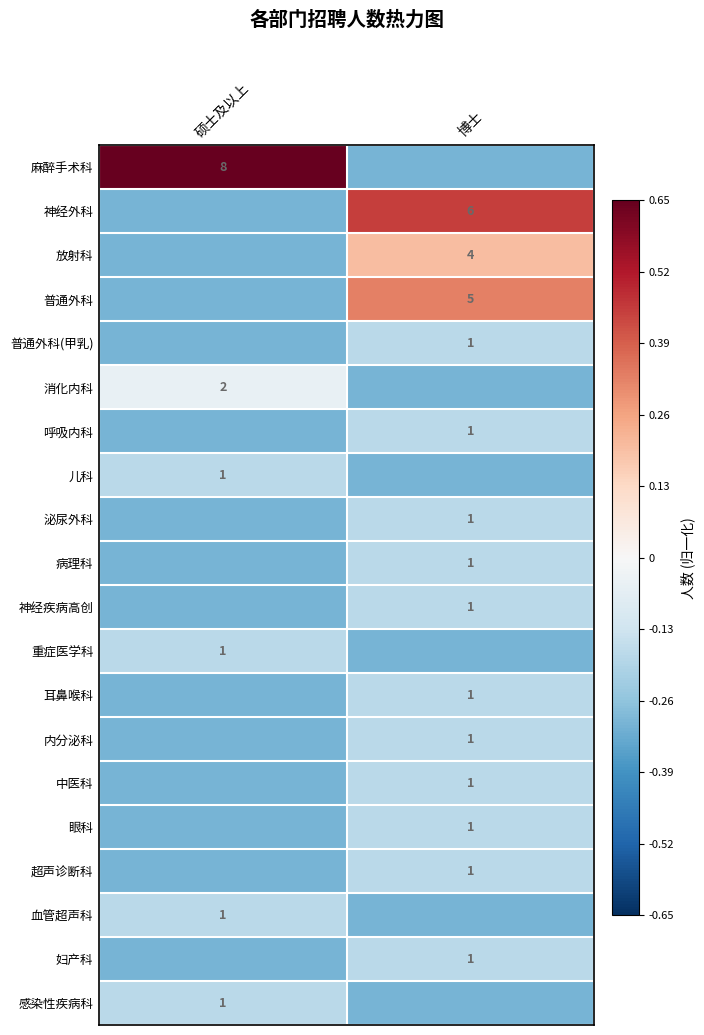

The 儿科 series shows -0.2 at 硕士及以上. True or false?

True